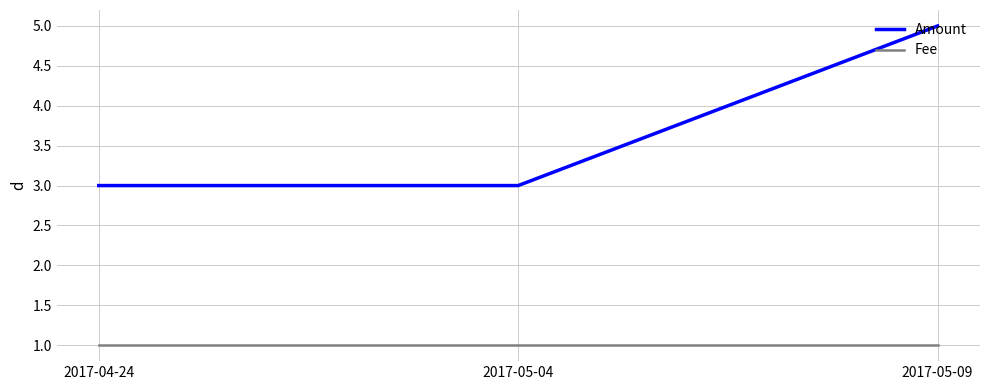

What is the sum of the Fee values at 2017-04-24 and 2017-05-04?

2